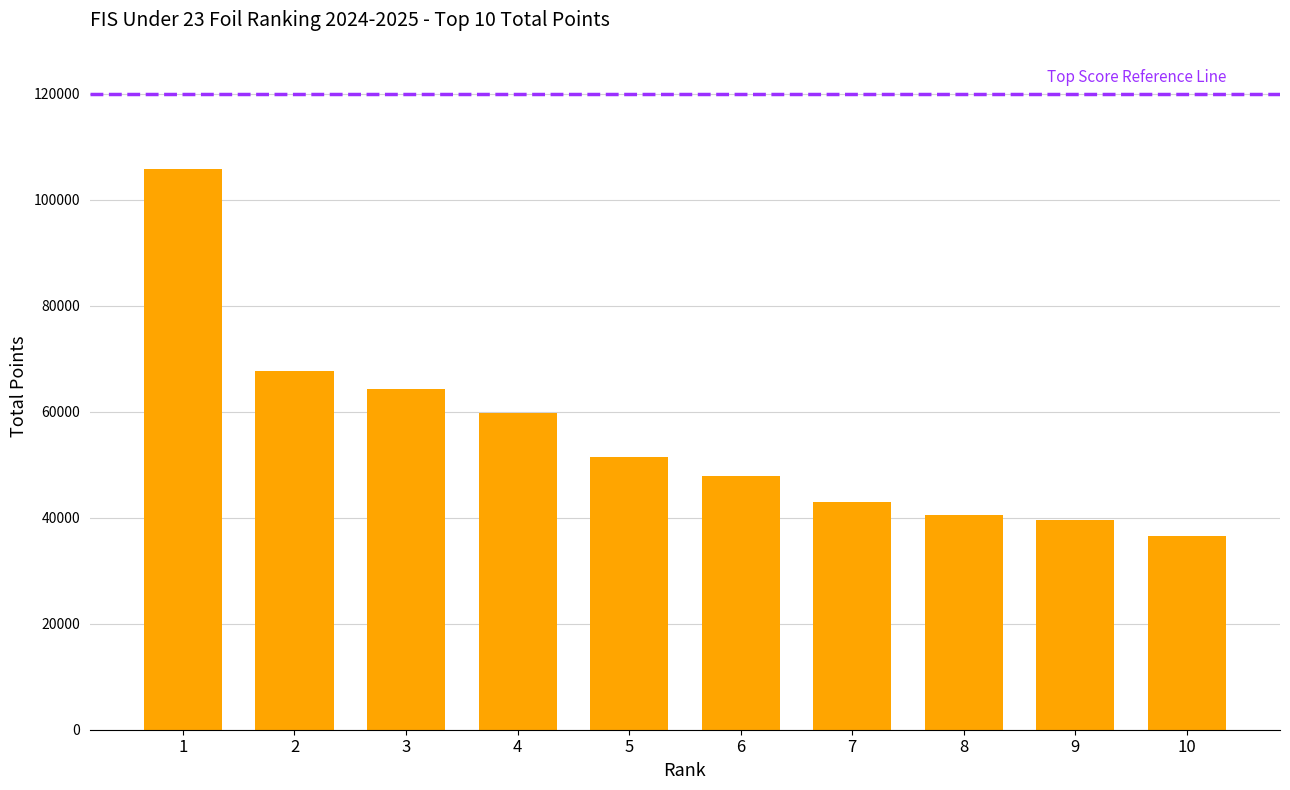

Where is the data nearest to the value 71195?

2